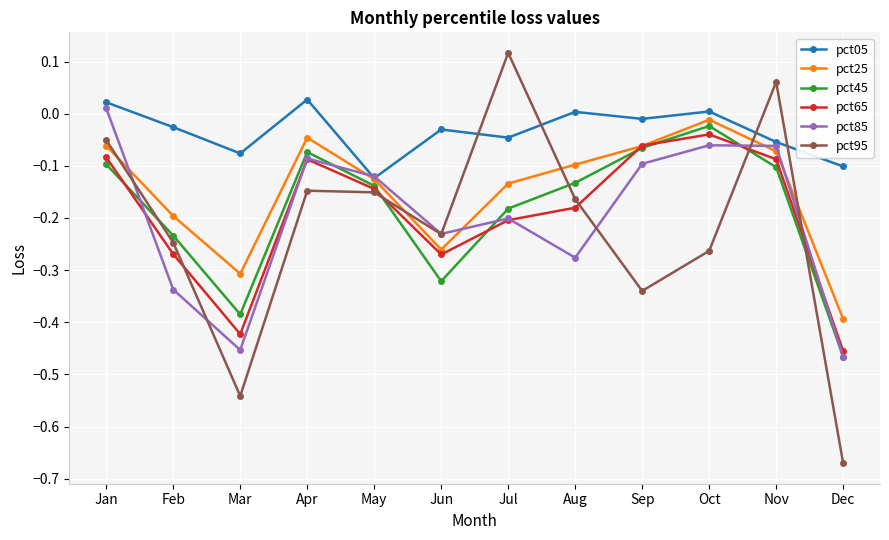

At which category does pct25 reach its first local valley?

Mar